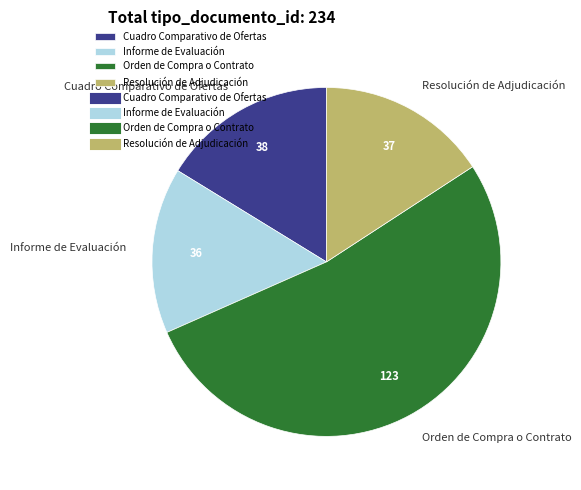

What is the ratio of the value at Informe de Evaluación to the value at Cuadro Comparativo de Ofertas?

0.9